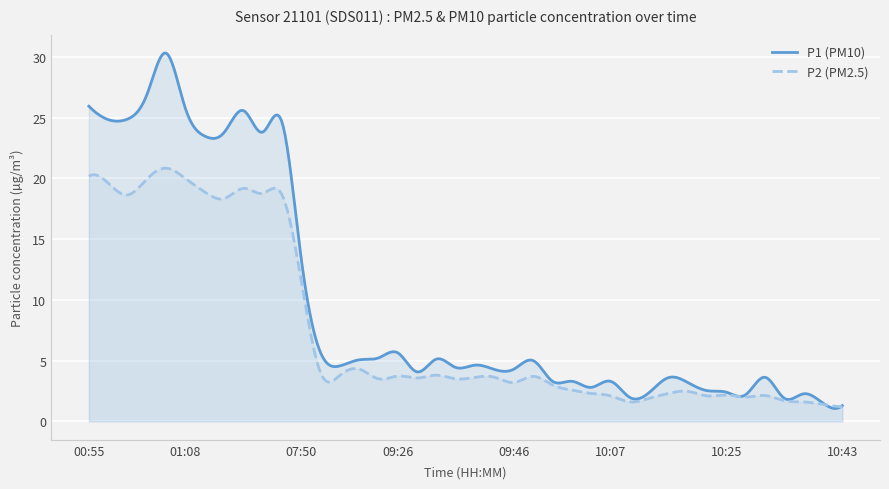

What is the label of the 22nd point from the right?

09:31